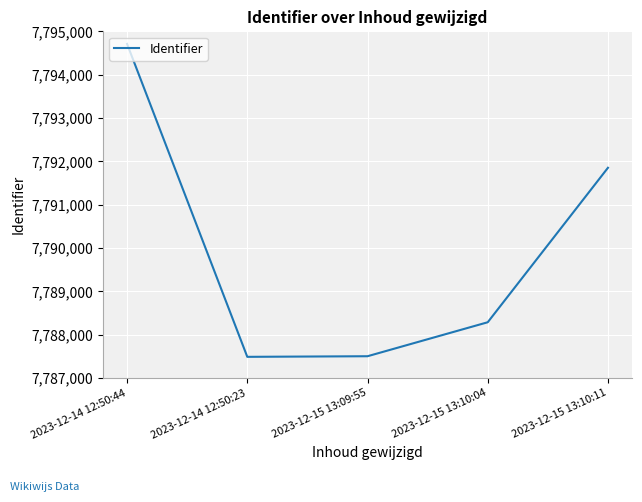

What is the ratio of the value at 2023-12-15 13:09:55 to the value at 2023-12-15 13:10:04?

1.0